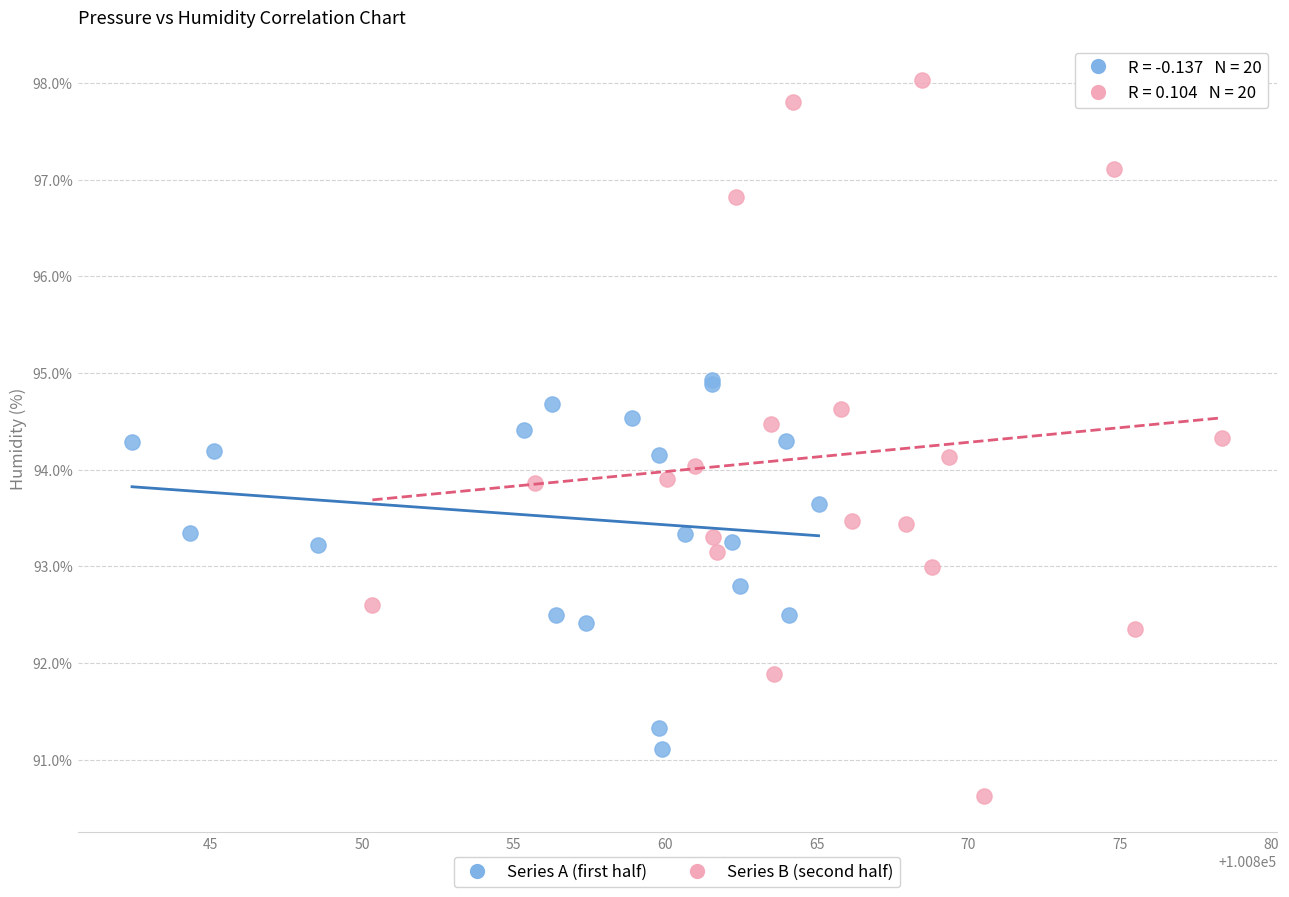

Which series reaches the minimum Y coordinate?

Series B (second half)